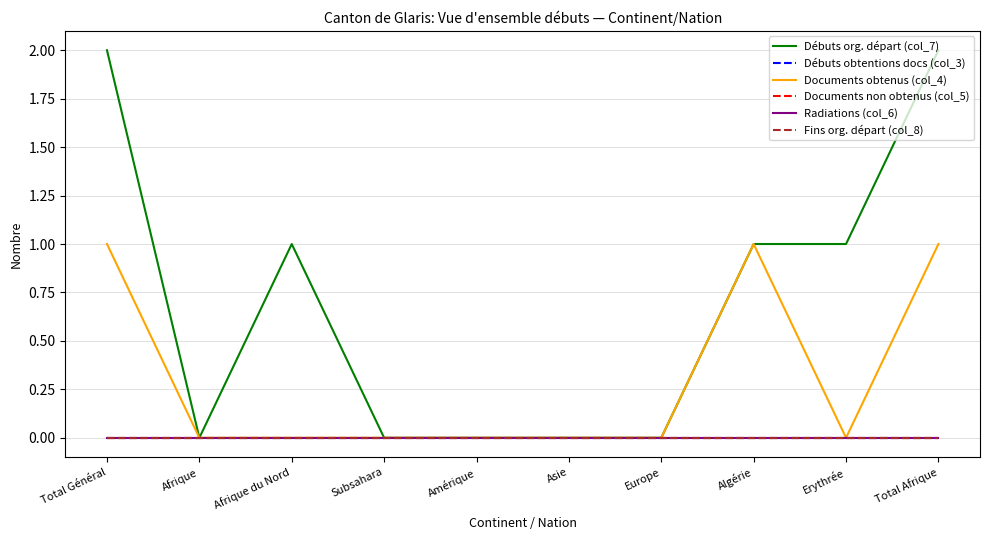

Does the chart display data point markers on the line(s)?

No